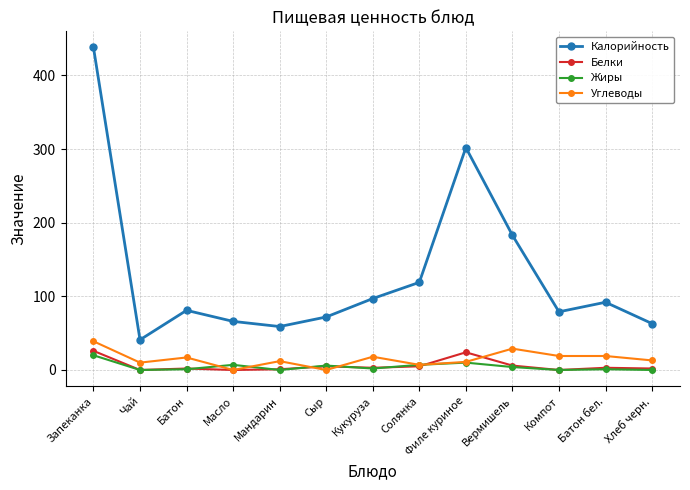

Which series has the largest total across all categories?

Калорийность